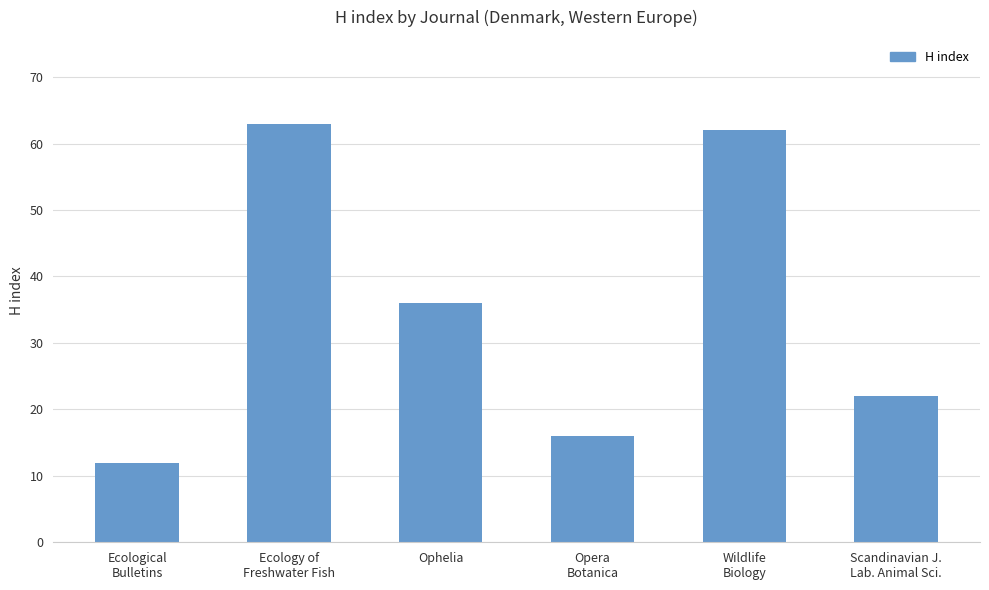

What is the minimum value shown in the chart?

12